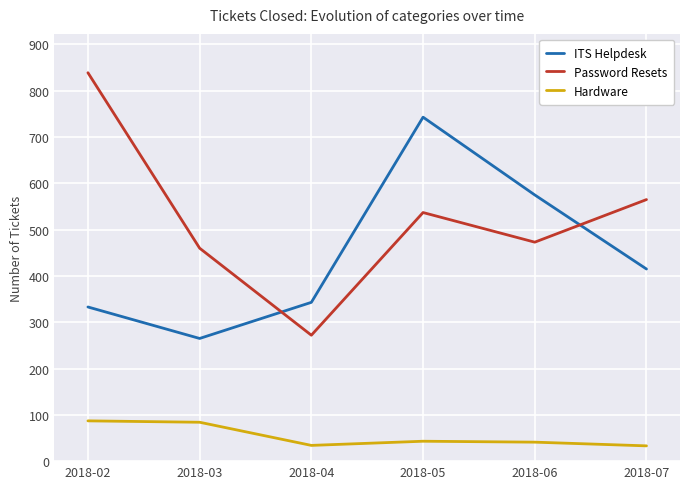

Read the Hardware value at 2018-07, to the nearest 10.

30